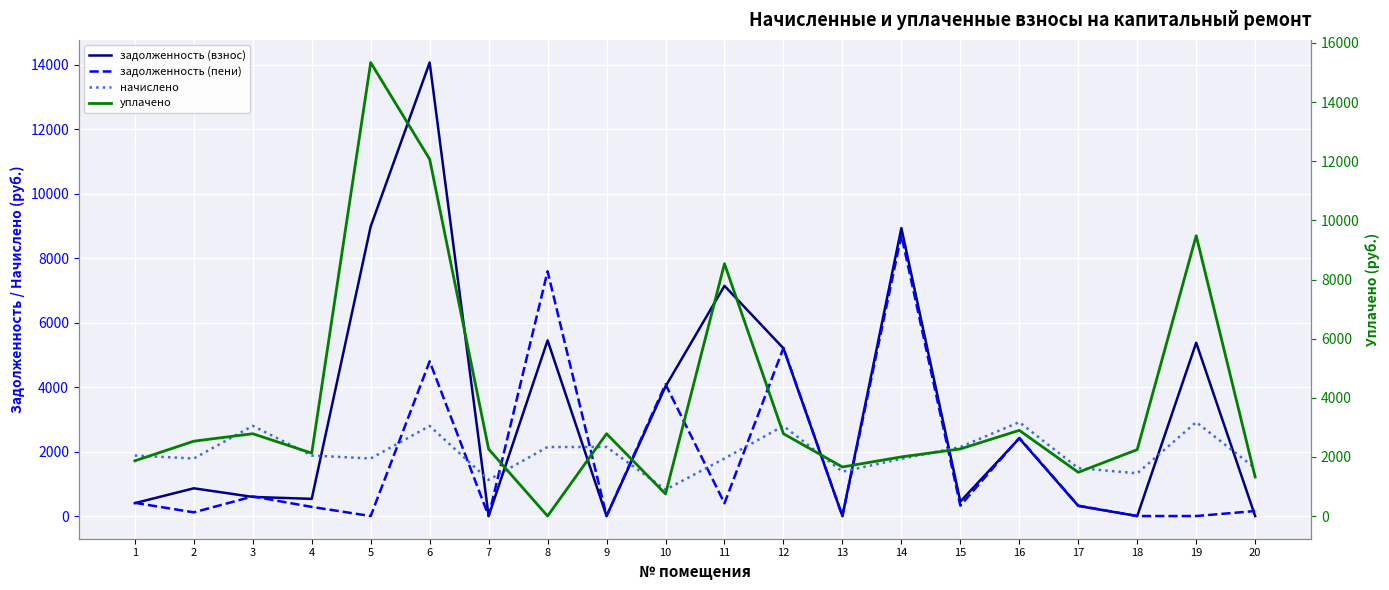

Count the number of data series in this chart.

4